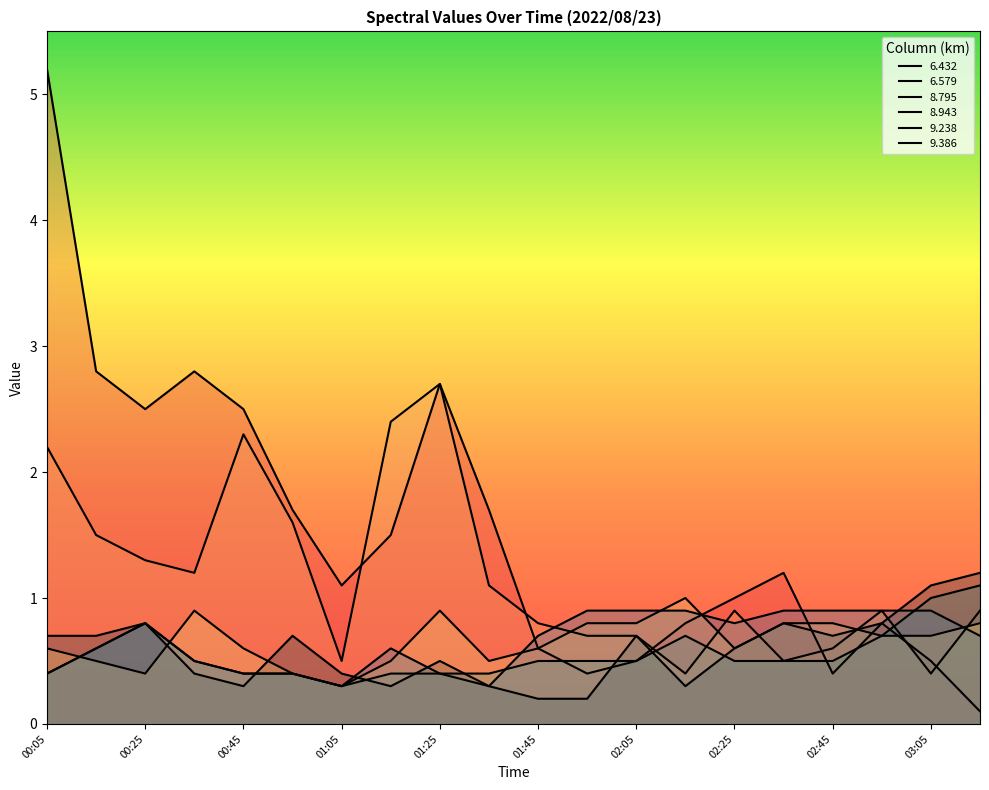

True or false: 8.943 has more than 2 interior local peaks.

True